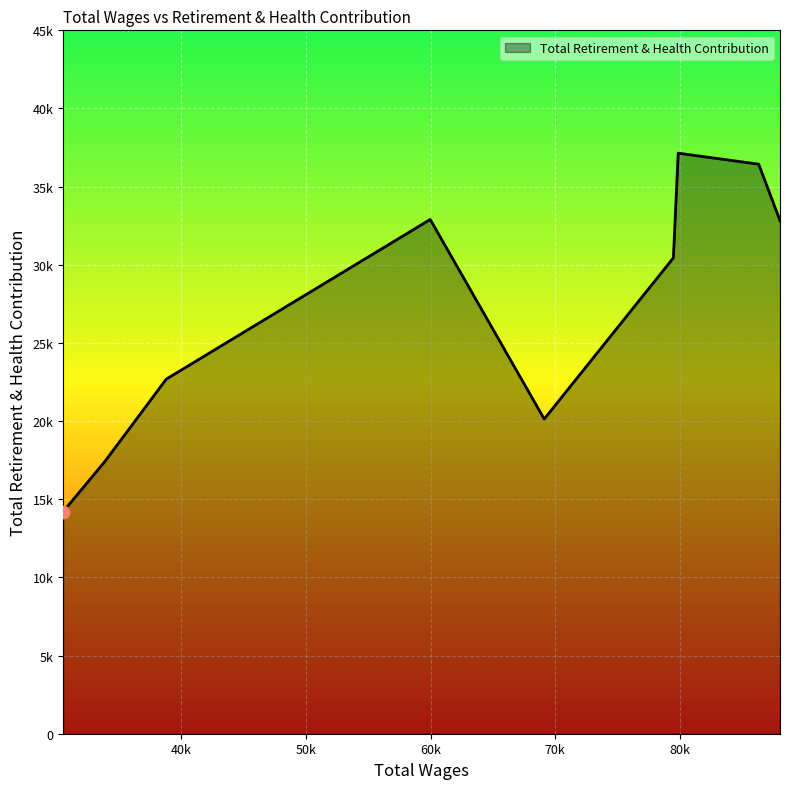

Is this an area chart (filled region under the line)?

Yes